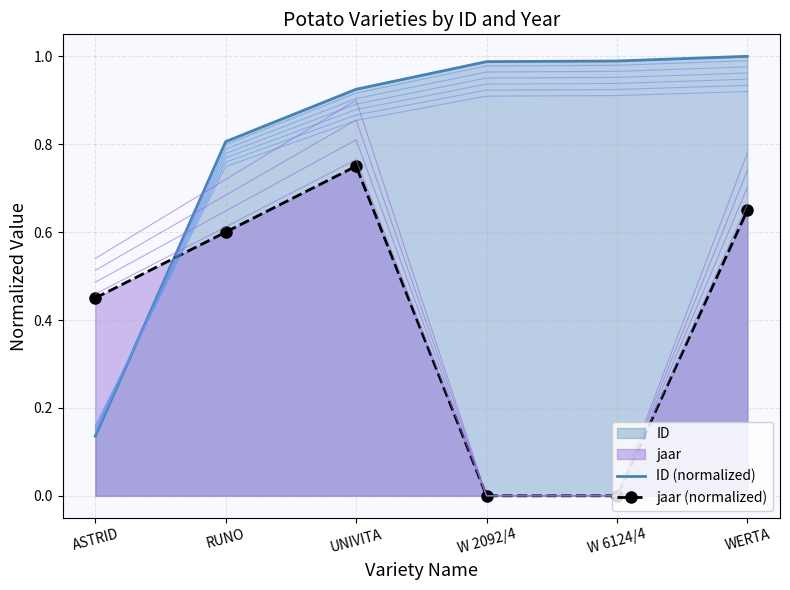

How many intersections are there between ID (normalized) and jaar (normalized)?

1